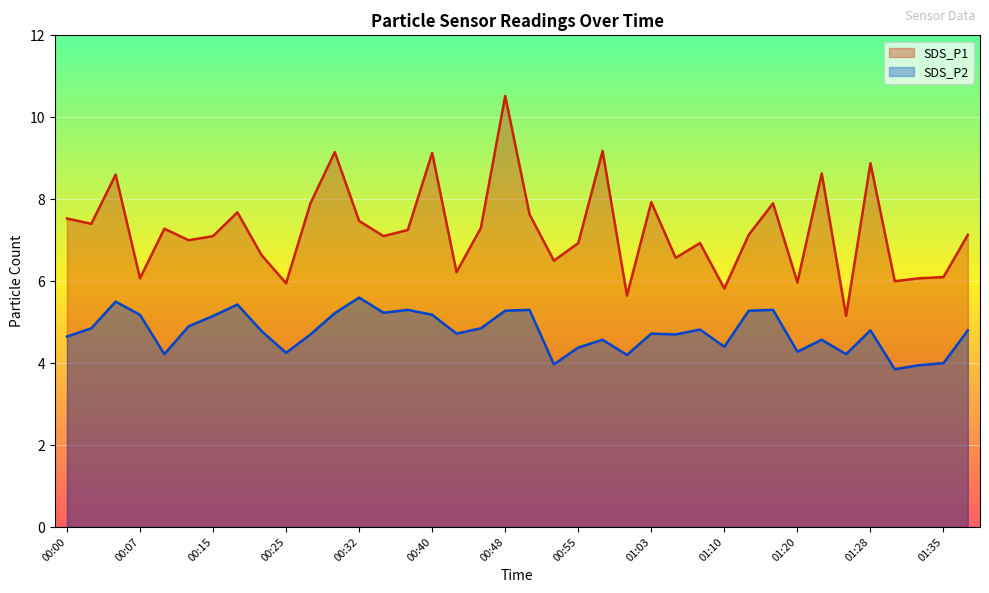

How many lines are shown in the chart?

2